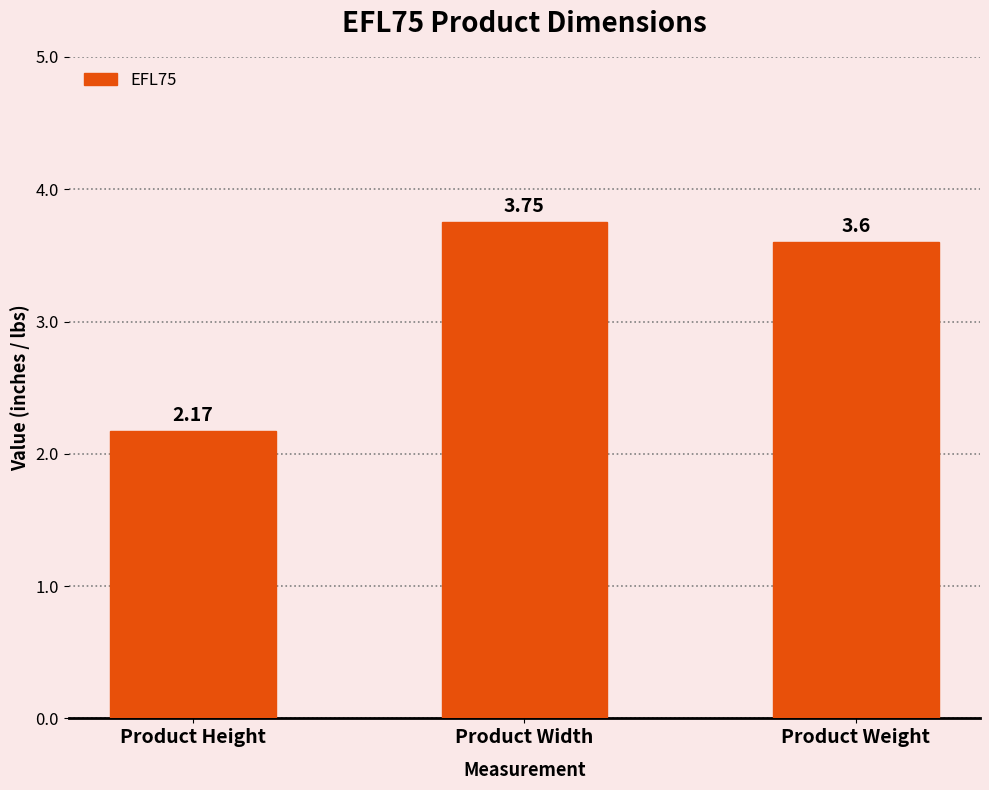

List the labels in order of value, largest first.

Product Width, Product Weight, Product Height